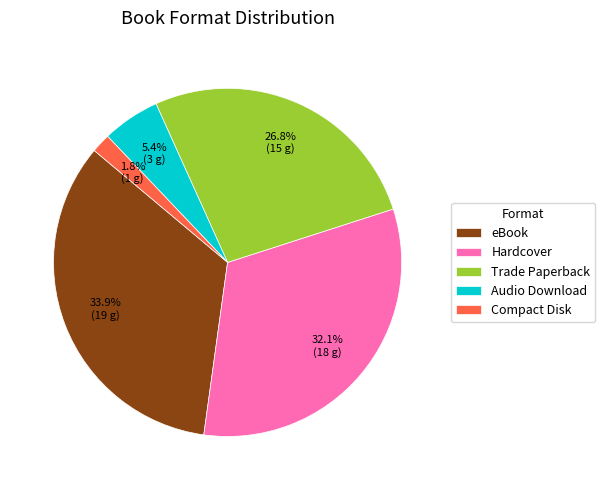

Which slice is the smallest?

Compact Disk